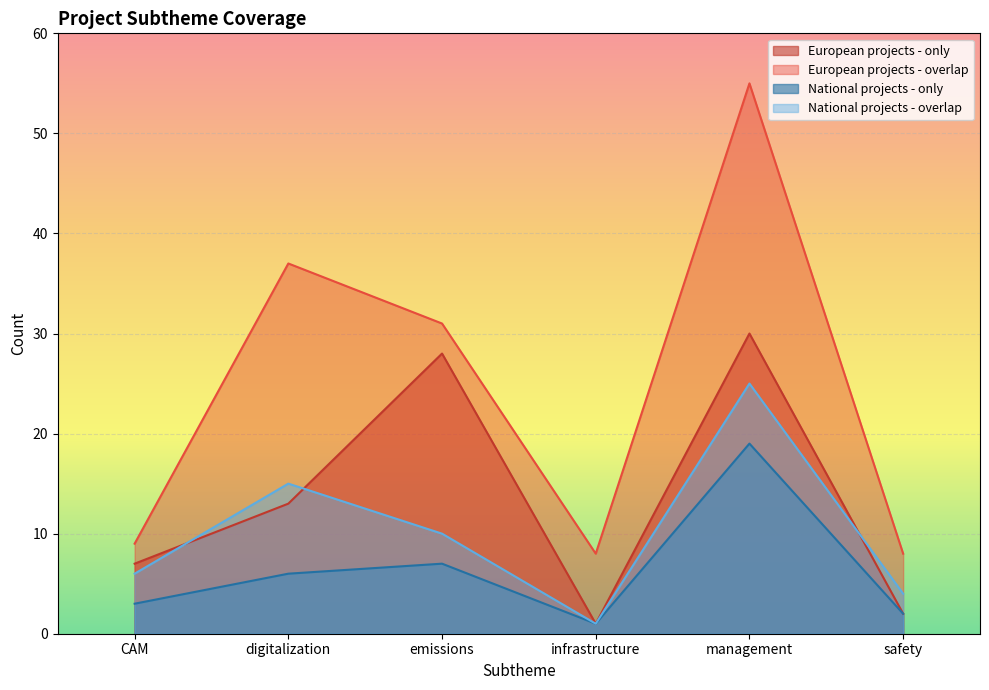

The European projects - overlap series shows 31 at emissions. True or false?

True